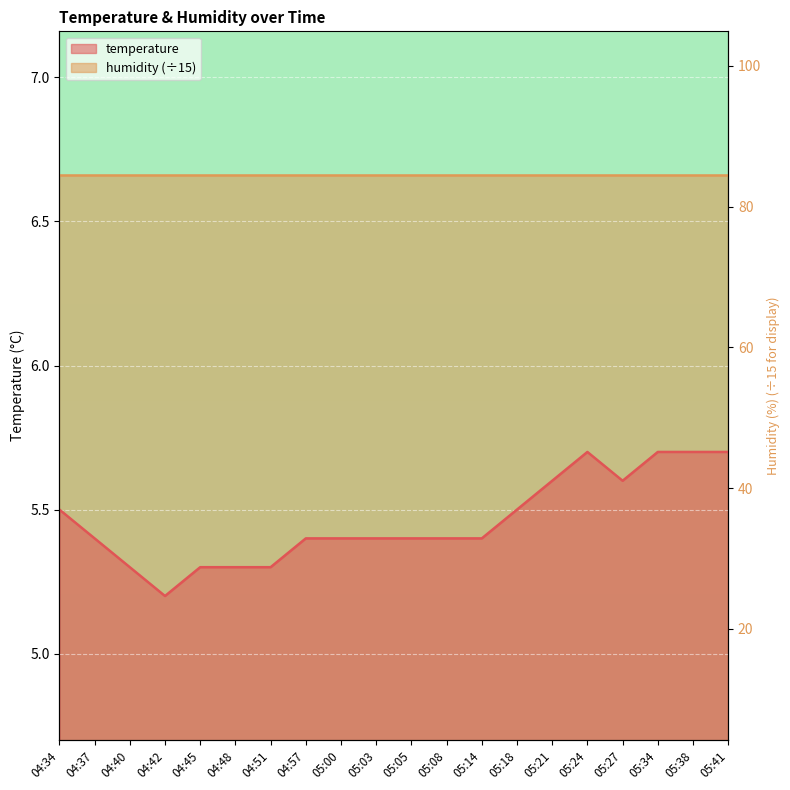

Reading left to right, list all the values displayed in this chart.

5.5	5.4	5.3	5.2	5.3	5.3	5.3	5.4	5.4	5.4	5.4	5.4	5.4	5.5	5.6	5.7	5.6	5.7	5.7	5.7